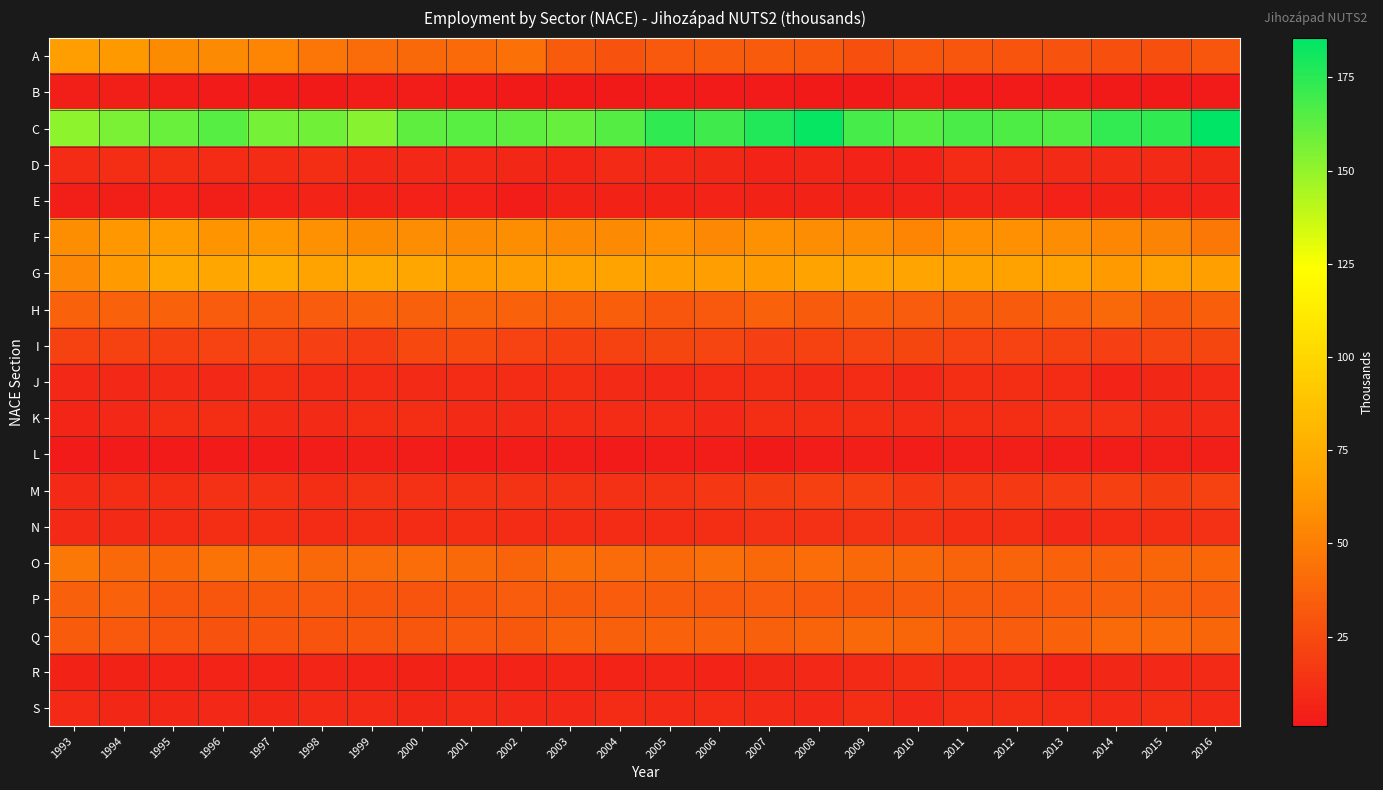

Reading left to right, list all the values displayed in this chart.

A: 1993=66.4	1994=62.6	1995=56.4	1996=55.1	1997=53.3	1998=45.7	1999=41.0	2000=39.3	2001=40.1	2002=43.8	2003=33.3	2004=28.5	2005=32.0	2006=33.0	2007=33.0	2008=31.4	2009=27.4	2010=31.0	2011=30.0	2012=29.8	2013=28.8	2014=27.0	2015=27.2	2016=29.9
B: 1993=3.9	1994=3.9	1995=2.7	1996=1.9	1997=1.7	1998=1.7	1999=2.7	2000=2.8	2001=1.9	2002=1.1	2003=1.4	2004=1.6	2005=2.0	2006=2.0	2007=2.4	2008=1.3	2009=1.5	2010=3.3	2011=2.3	2012=2.3	2013=2.3	2014=1.6	2015=1.0	2016=1.8
C: 1993=151.2	1994=155.8	1995=160.1	1996=164.1	1997=156.8	1998=157.8	1999=152.8	2000=162.5	2001=163.7	2002=163.2	2003=160.4	2004=165.0	2005=173.5	2006=169.8	2007=177.1	2008=184.1	2009=168.3	2010=164.1	2011=167.1	2012=166.1	2013=165.6	2014=172.8	2015=173.8	2016=185.6
D: 1993=10.0	1994=10.5	1995=11.4	1996=10.2	1997=10.0	1998=11.3	1999=8.9	2000=8.2	2001=8.8	2002=8.2	2003=7.4	2004=9.5	2005=8.9	2006=8.0	2007=6.6	2008=6.8	2009=6.2	2010=6.7	2011=9.7	2012=9.6	2013=9.5	2014=9.0	2015=9.2	2016=8.0
E: 1993=4.3	1994=4.0	1995=4.9	1996=4.3	1997=5.1	1998=6.3	1999=5.4	2000=4.8	2001=5.2	2002=3.1	2003=5.7	2004=5.5	2005=5.8	2006=6.7	2007=5.7	2008=6.0	2009=5.9	2010=6.2	2011=7.4	2012=7.4	2013=5.0	2014=5.4	2015=6.4	2016=6.6
F: 1993=57.6	1994=62.0	1995=65.2	1996=60.6	1997=62.0	1998=58.8	1999=56.0	2000=56.7	2001=55.2	2002=57.9	2003=55.2	2004=55.2	2005=58.6	2006=54.5	2007=58.8	2008=56.5	2009=56.9	2010=52.9	2011=58.3	2012=58.0	2013=56.9	2014=54.0	2015=52.6	2016=46.9
G: 1993=54.7	1994=63.6	1995=71.7	1996=71.0	1997=73.7	1998=69.4	1999=73.1	2000=70.4	2001=64.9	2002=66.0	2003=68.1	2004=69.0	2005=66.9	2006=66.3	2007=64.6	2008=69.2	2009=69.7	2010=69.6	2011=68.7	2012=68.3	2013=68.1	2014=64.2	2015=68.3	2016=67.3
H: 1993=36.8	1994=36.4	1995=36.0	1996=33.6	1997=32.5	1998=33.7	1999=37.0	2000=35.3	2001=37.2	2002=36.8	2003=34.5	2004=34.5	2005=30.1	2006=32.4	2007=35.8	2008=33.0	2009=34.3	2010=34.0	2011=33.3	2012=33.1	2013=36.1	2014=39.4	2015=31.8	2016=34.5
I: 1993=20.8	1994=20.8	1995=20.0	1996=21.2	1997=22.1	1998=19.6	1999=17.6	2000=24.6	2001=25.1	2002=21.6	2003=20.1	2004=20.8	2005=22.6	2006=22.5	2007=19.4	2008=21.1	2009=22.0	2010=23.1	2011=21.8	2012=21.6	2013=21.1	2014=19.0	2015=22.6	2016=23.1
J: 1993=8.3	1994=8.8	1995=9.4	1996=8.8	1997=10.4	1998=10.3	1999=9.8	2000=9.6	2001=10.1	2002=10.1	2003=10.5	2004=9.1	2005=8.5	2006=10.1	2007=10.4	2008=9.0	2009=10.2	2010=8.8	2011=10.6	2012=10.4	2013=10.0	2014=6.7	2015=7.7	2016=9.4
K: 1993=7.4	1994=8.8	1995=11.6	1996=10.7	1997=9.2	1998=9.5	1999=11.2	2000=11.1	2001=9.6	2002=9.5	2003=9.9	2004=10.1	2005=9.7	2006=8.2	2007=10.7	2008=11.5	2009=10.8	2010=9.9	2011=11.1	2012=11.0	2013=13.2	2014=13.0	2015=9.5	2016=8.9
L: 1993=2.3	1994=2.2	1995=2.4	1996=2.4	1997=2.2	1998=2.4	1999=3.2	2000=2.4	2001=2.0	2002=3.1	2003=2.5	2004=2.0	2005=2.5	2006=3.0	2007=1.5	2008=3.0	2009=3.7	2010=3.1	2011=3.4	2012=3.4	2013=2.6	2014=3.0	2015=3.2	2016=3.5
M: 1993=9.4	1994=10.7	1995=11.0	1996=13.2	1997=12.3	1998=11.6	1999=13.7	2000=12.7	2001=13.7	2002=13.7	2003=13.3	2004=12.9	2005=13.6	2006=16.0	2007=18.6	2008=20.1	2009=20.2	2010=15.8	2011=16.5	2012=16.4	2013=17.7	2014=19.8	2015=19.0	2016=20.6
N: 1993=9.3	1994=9.4	1995=9.7	1996=11.1	1997=11.0	1998=10.3	1999=10.4	2000=10.1	2001=10.5	2002=10.0	2003=10.3	2004=9.8	2005=10.3	2006=11.4	2007=12.7	2008=13.0	2009=13.4	2010=13.3	2011=10.9	2012=10.9	2013=8.4	2014=9.8	2015=11.7	2016=12.3
O: 1993=46.7	1994=39.2	1995=39.1	1996=44.7	1997=44.2	1998=39.7	1999=40.8	2000=41.9	2001=39.5	2002=37.7	2003=42.5	2004=40.8	2005=39.2	2006=42.1	2007=39.6	2008=41.7	2009=39.4	2010=39.3	2011=37.5	2012=37.3	2013=36.6	2014=35.7	2015=38.4	2016=38.6
P: 1993=35.5	1994=36.1	1995=30.7	1996=31.2	1997=31.5	1998=32.3	1999=30.9	2000=29.5	2001=30.2	2002=33.7	2003=32.9	2004=33.8	2005=33.3	2006=32.4	2007=33.9	2008=32.6	2009=31.9	2010=32.7	2011=32.7	2012=32.6	2013=34.1	2014=35.0	2015=35.0	2016=33.8
Q: 1993=33.2	1994=32.5	1995=29.2	1996=29.0	1997=29.5	1998=29.6	1999=30.5	2000=30.4	2001=32.7	2002=31.4	2003=36.5	2004=35.0	2005=36.3	2006=36.5	2007=35.3	2008=37.5	2009=39.4	2010=38.4	2011=33.7	2012=33.5	2013=36.3	2014=39.9	2015=40.0	2016=37.9
R: 1993=5.7	1994=5.7	1995=6.2	1996=6.4	1997=6.6	1998=6.8	1999=6.4	2000=6.0	2001=6.1	2002=6.5	2003=6.8	2004=6.7	2005=6.9	2006=6.3	2007=7.8	2008=8.4	2009=9.2	2010=10.6	2011=10.0	2012=10.0	2013=6.5	2014=7.6	2015=8.5	2016=9.4
S: 1993=9.0	1994=8.1	1995=8.1	1996=8.4	1997=8.1	1998=9.5	1999=9.5	2000=7.5	2001=9.0	2002=8.5	2003=8.6	2004=9.9	2005=9.5	2006=10.3	2007=9.3	2008=8.4	2009=11.0	2010=8.9	2011=10.9	2012=10.9	2013=10.2	2014=9.6	2015=10.9	2016=9.0